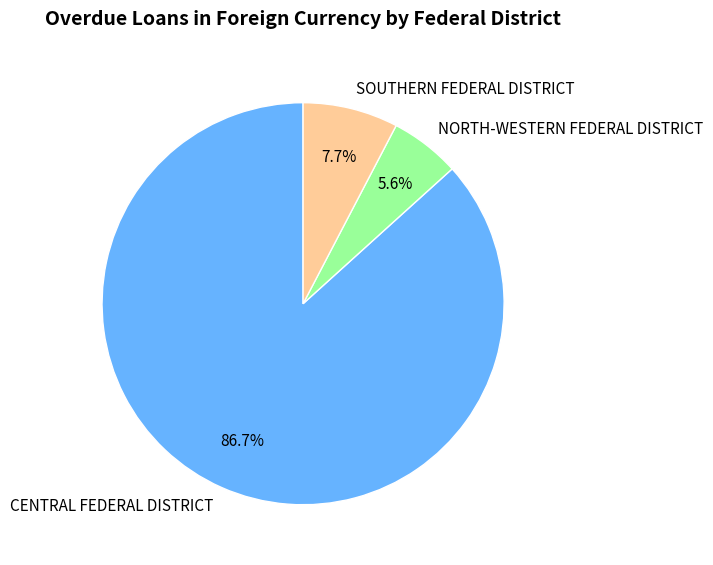

How many segments does this pie chart have?

3